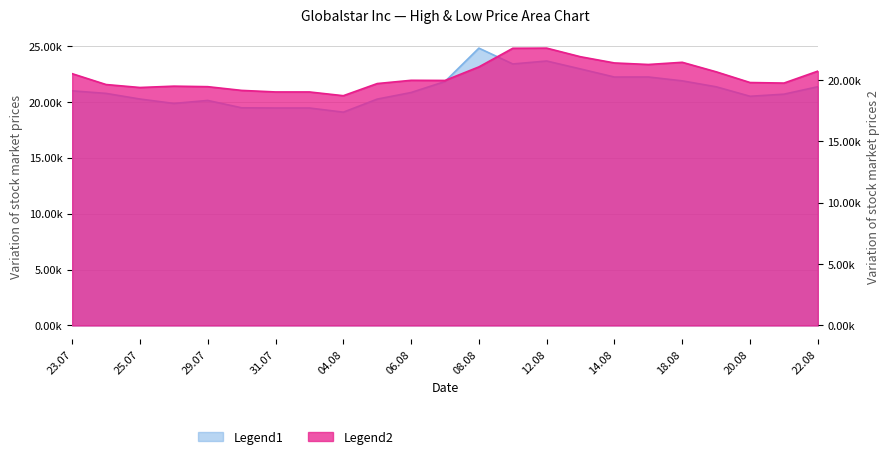

Does the chart display data point markers on the line(s)?

No